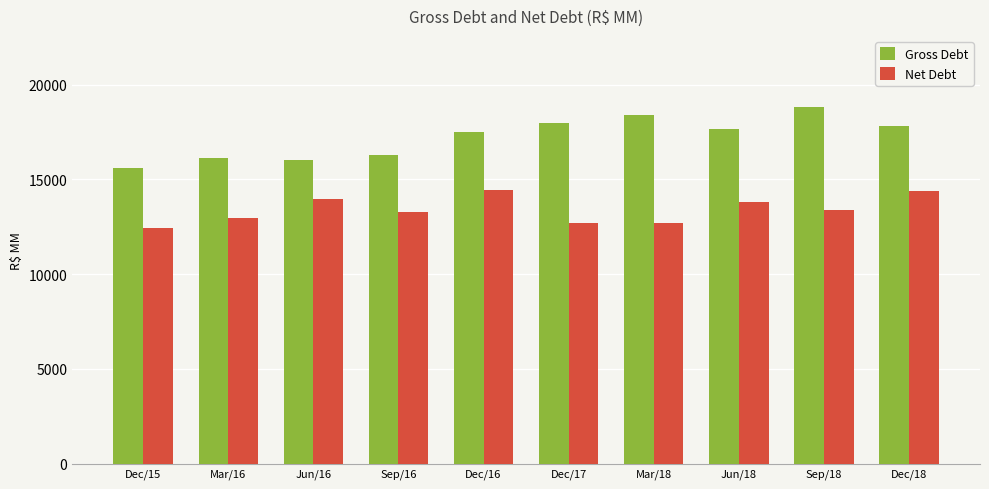

What is the sum of all Gross Debt values?

172181.2